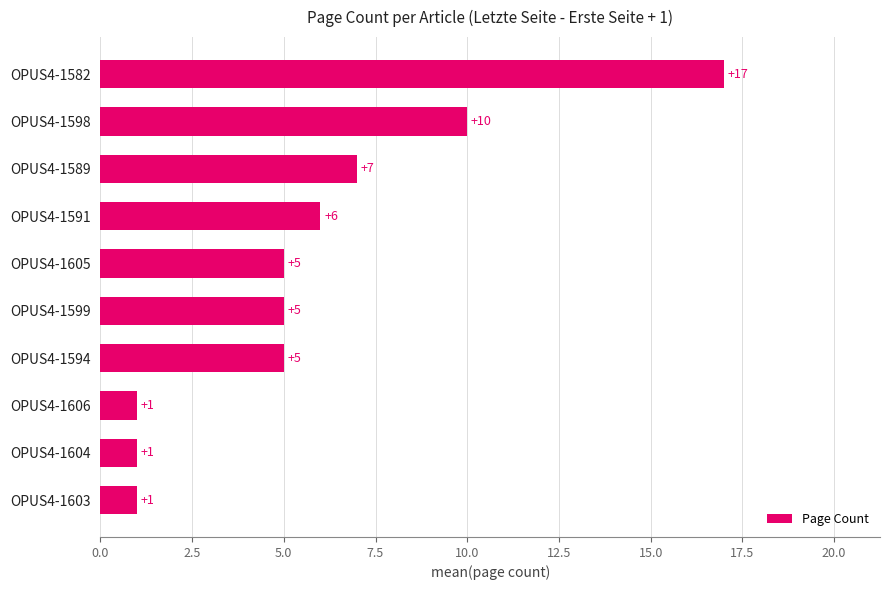

How many bars are there in total?

10